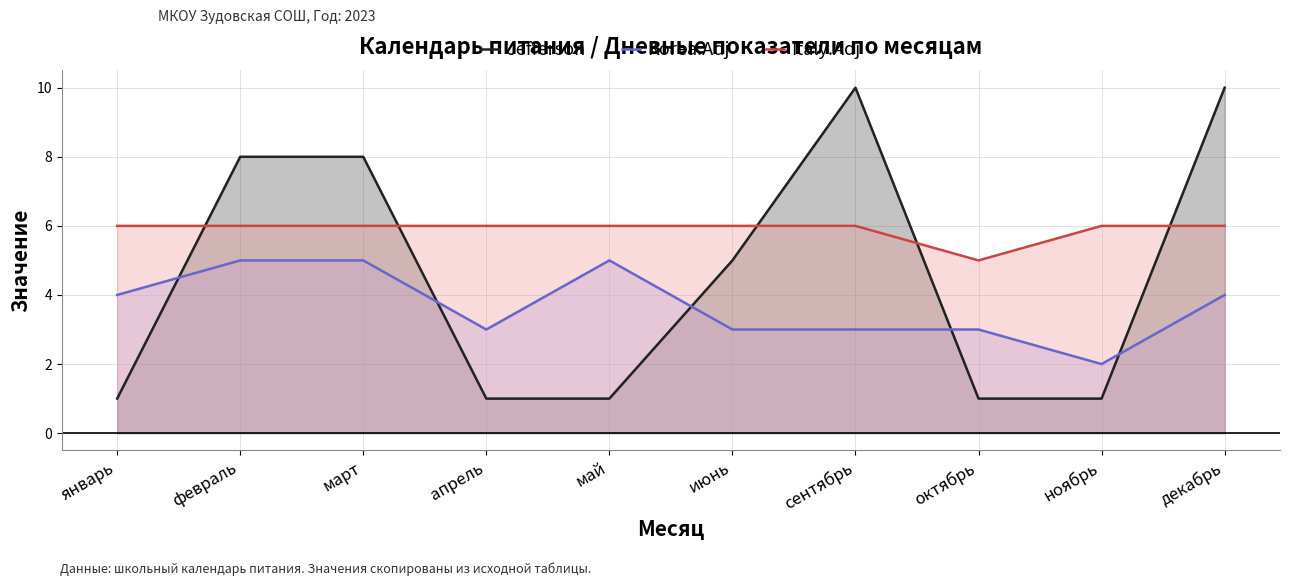

Where does the Korea.Adj series first go above 4?

февраль